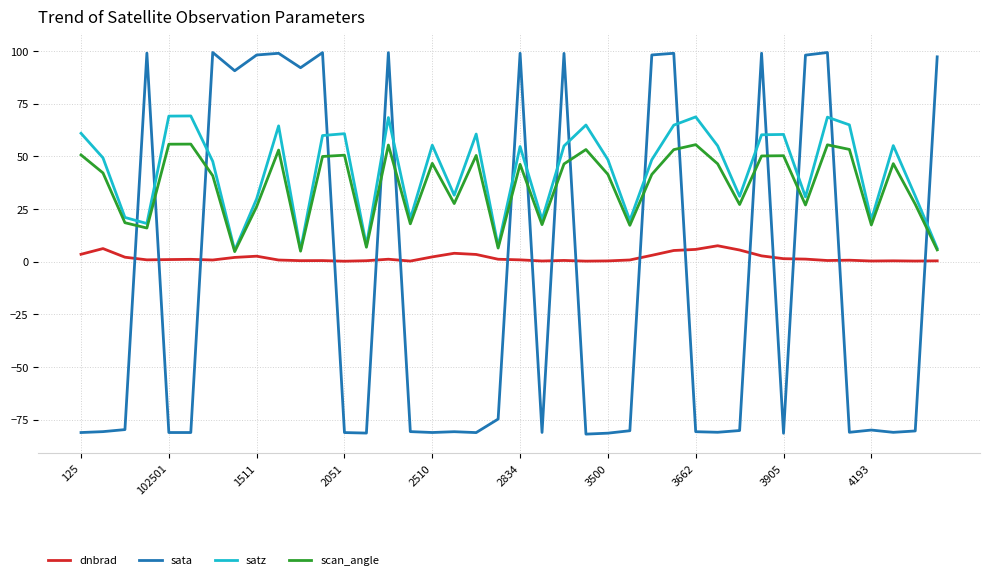

True or false: dnbrad and sata intersect in this chart.

True